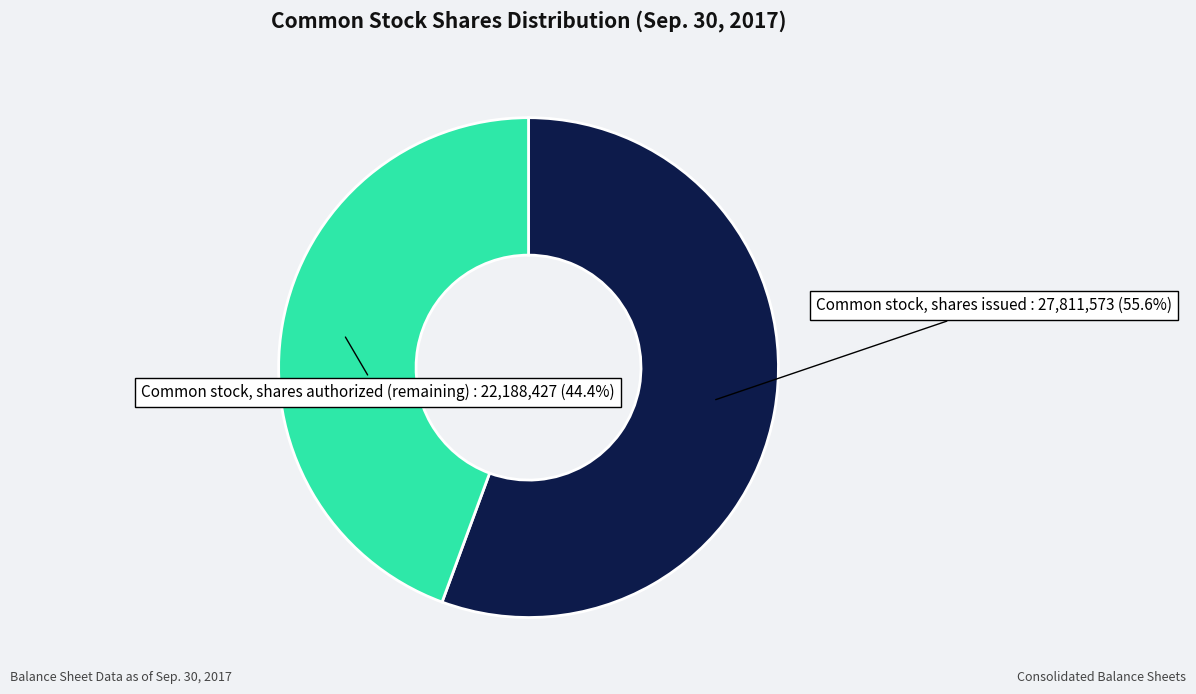

Is there any slice that represents more than half of the pie?

Yes